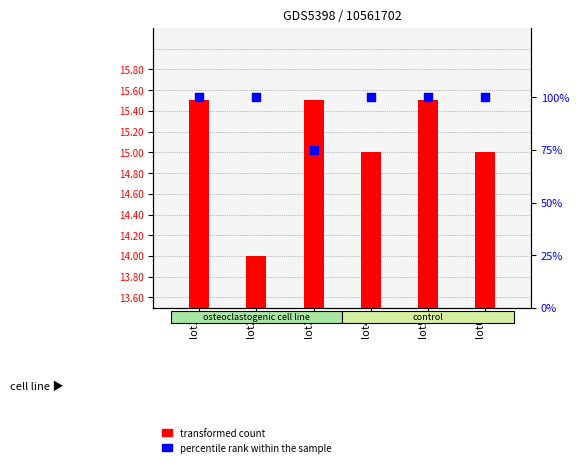

What is the total value across all series at lot2?

114.0